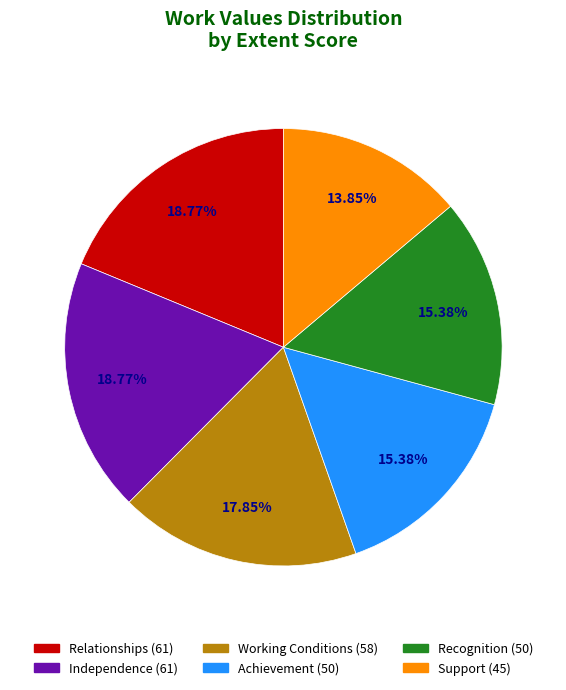

Combined, what portion of the pie is Working Conditions and Relationships?

36.6%